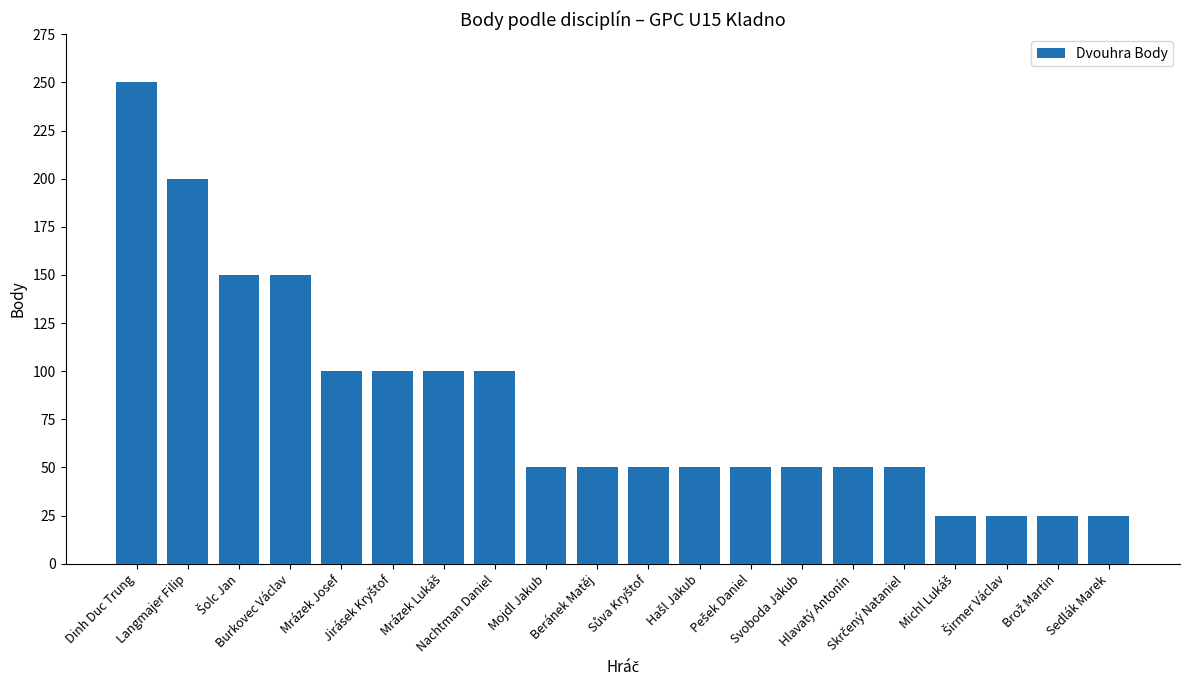

What is the minimum value shown in the chart?

25